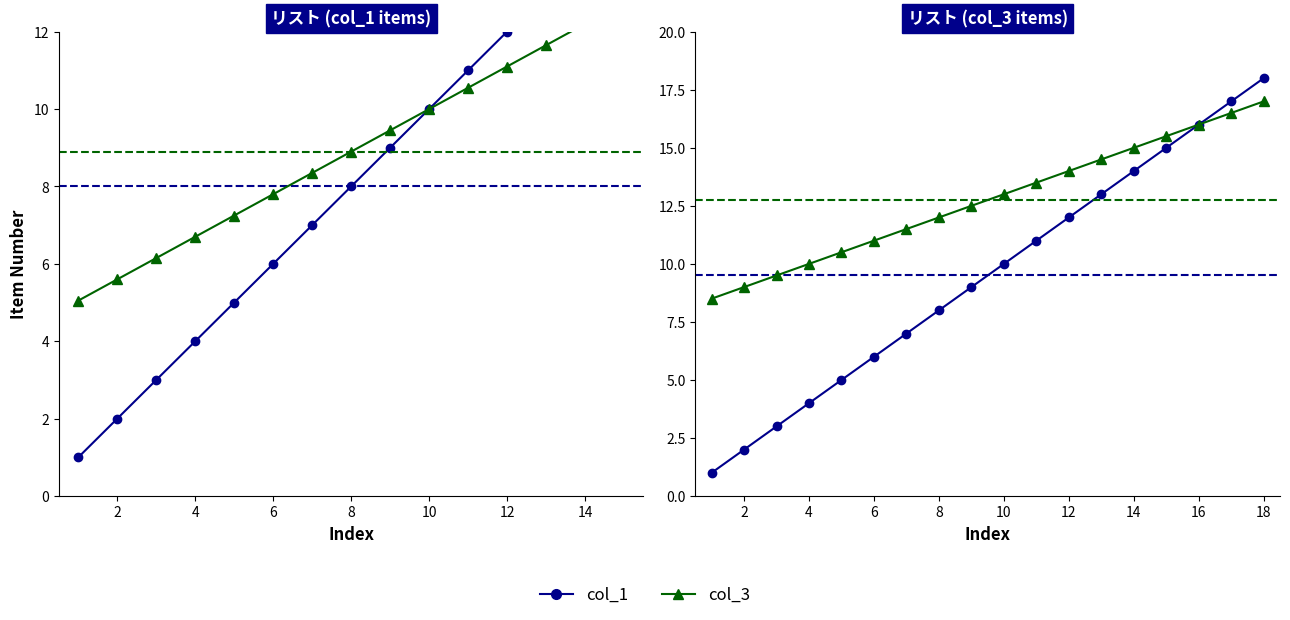

Rank the series at 18 from highest to lowest value.

col_1, col_3 (scaled)